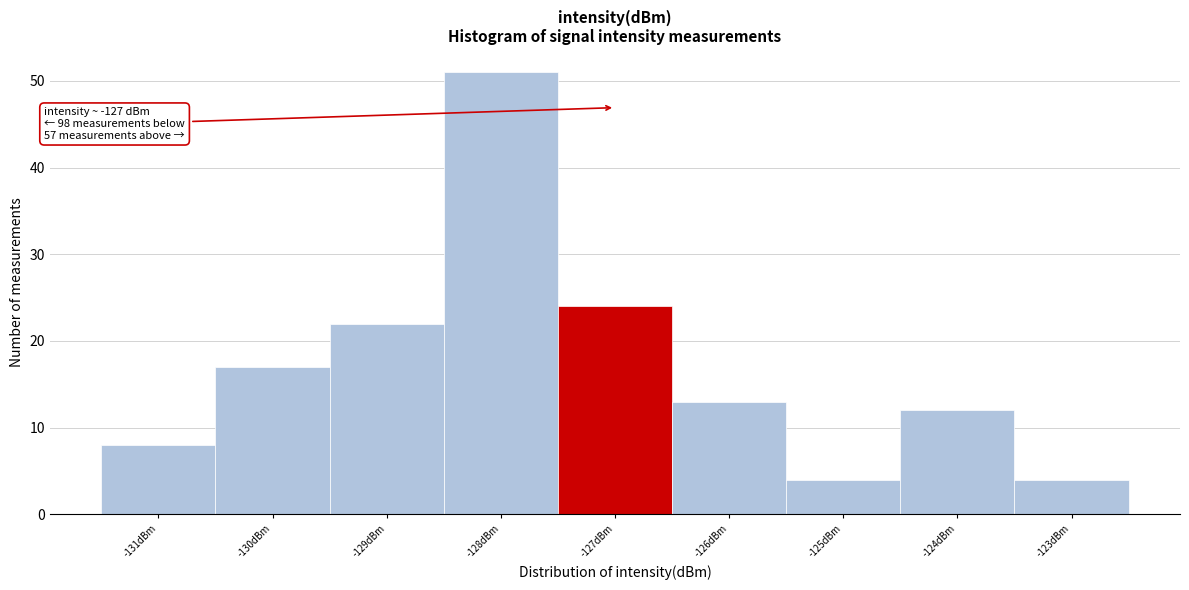

Reading right to left, extract all data points from this chart.

4	12	4	13	24	51	22	17	8